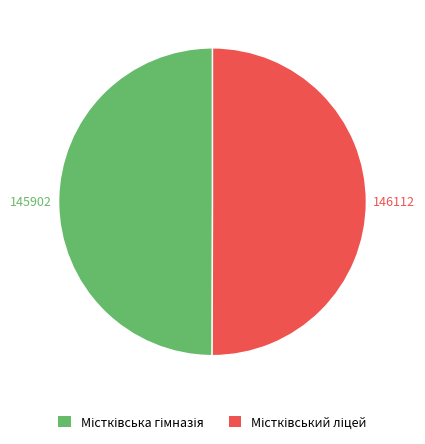

What is the largest slice in the pie chart?

Містківський ліцей